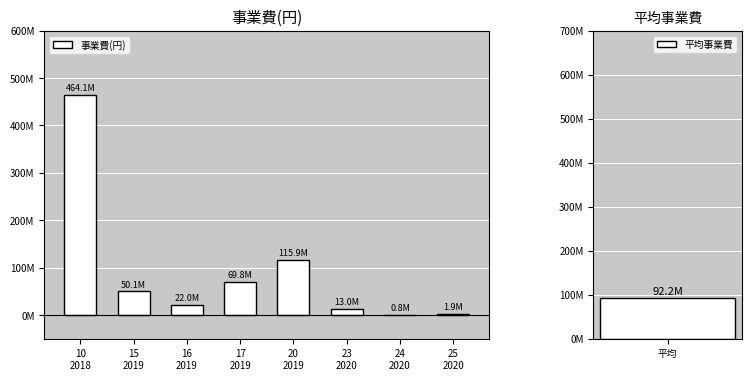

What is the label of the 7th bar from the right?

15
2019